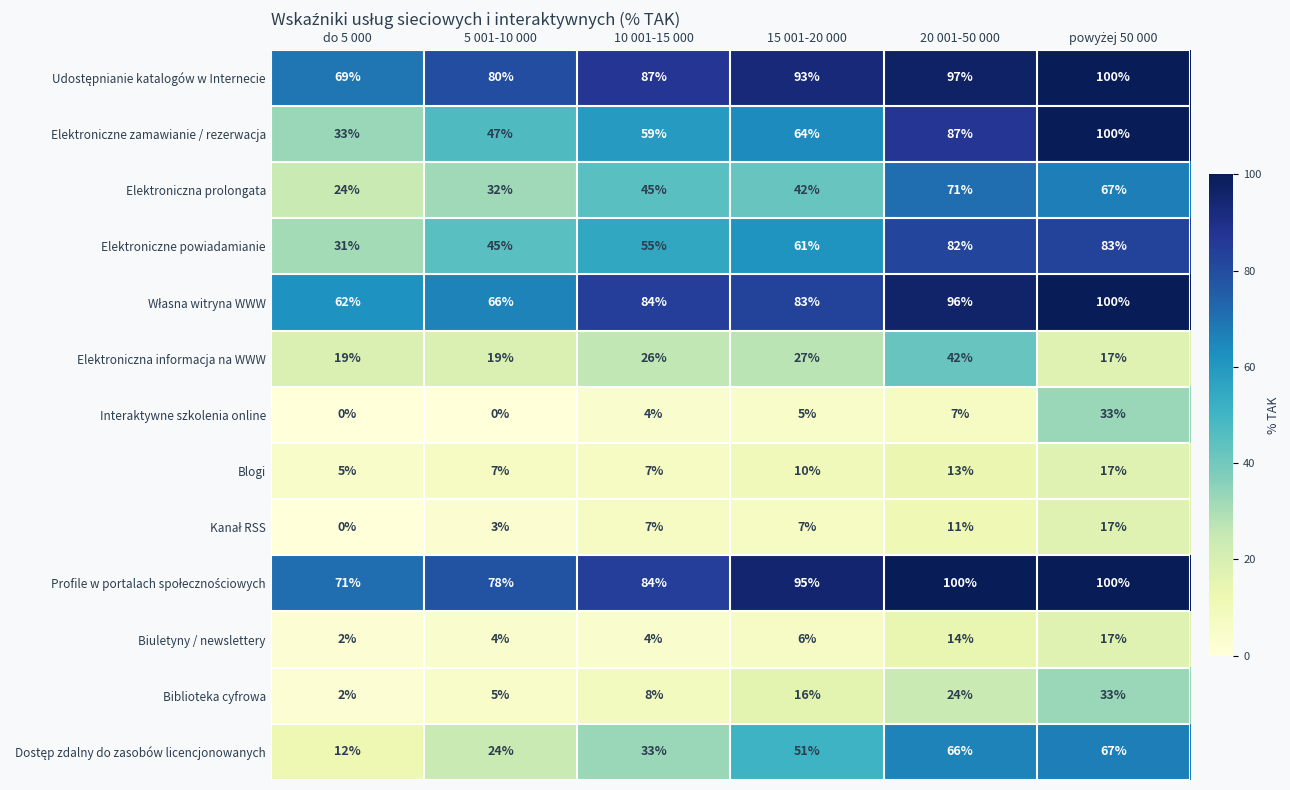

Which series has the largest range (max minus min)?

Elektroniczne zamawianie / rezerwacja